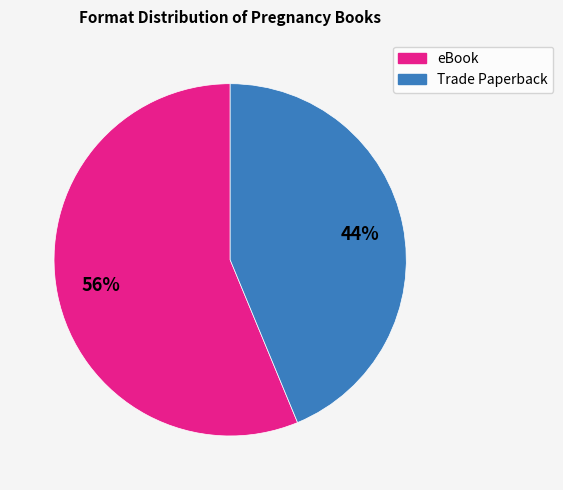

To the nearest percent, what is the average slice percentage?

50%